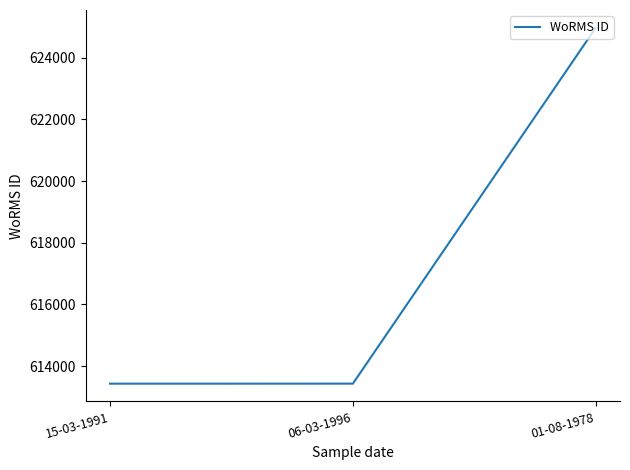

Where is the data nearest to the value 619200?

06-03-1996